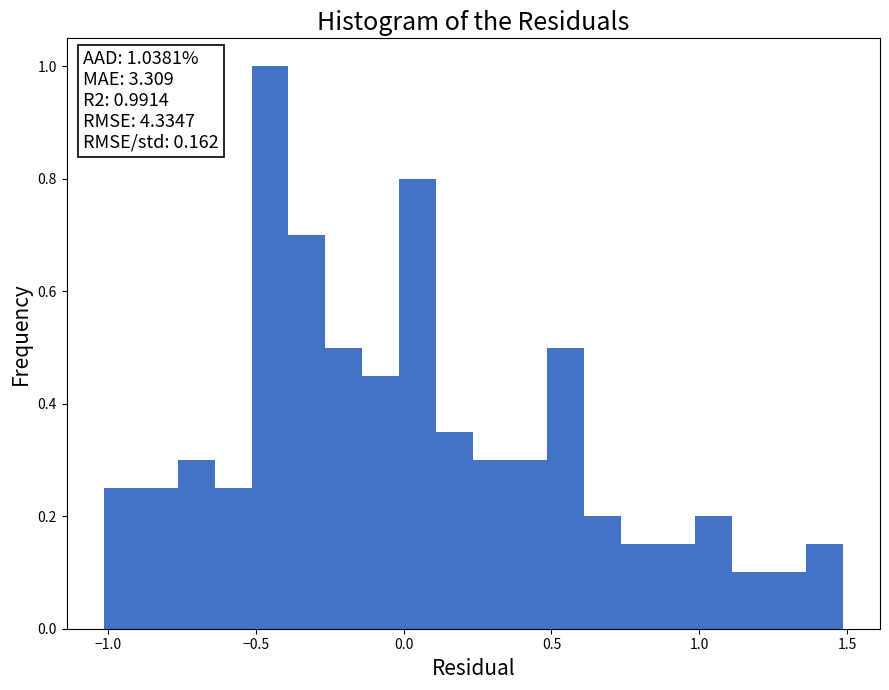

Read against the x-axis, roughly where is the centre of the tallest bar?

-0.45